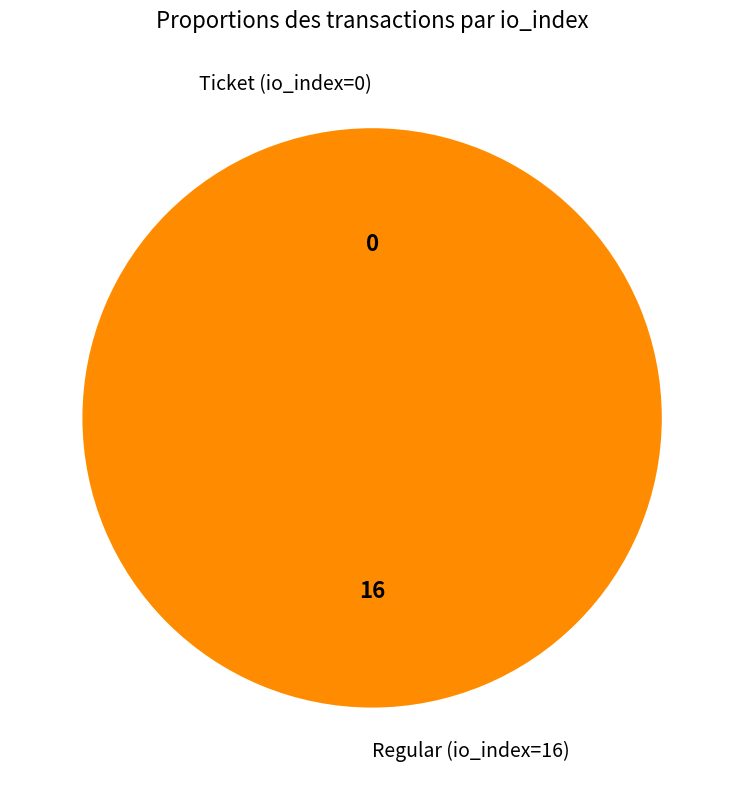

Which slice is the smallest?

Ticket (io_index=0)